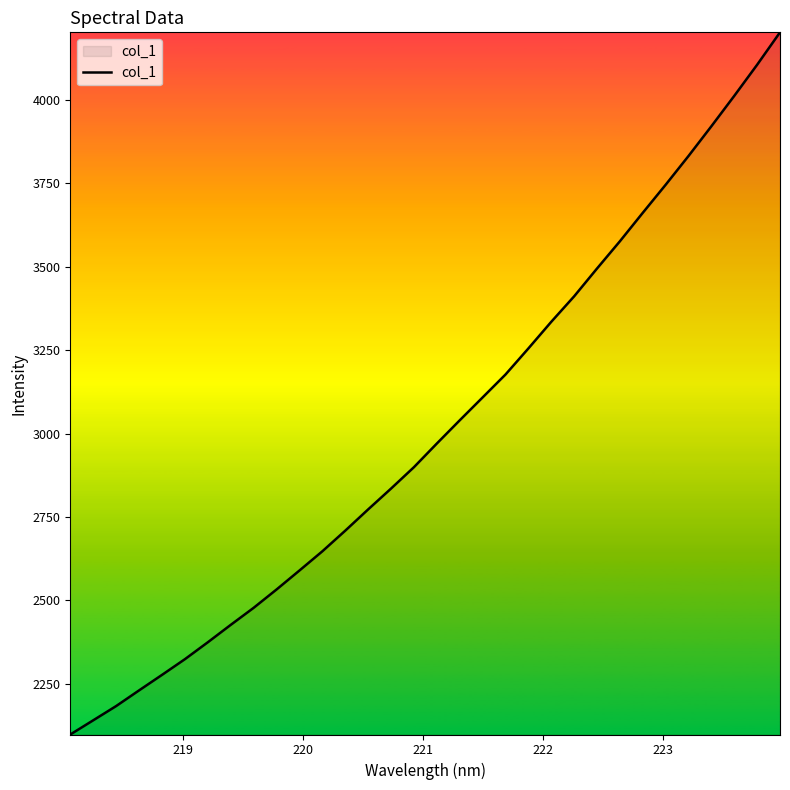

What is the smallest value displayed?

2098.5